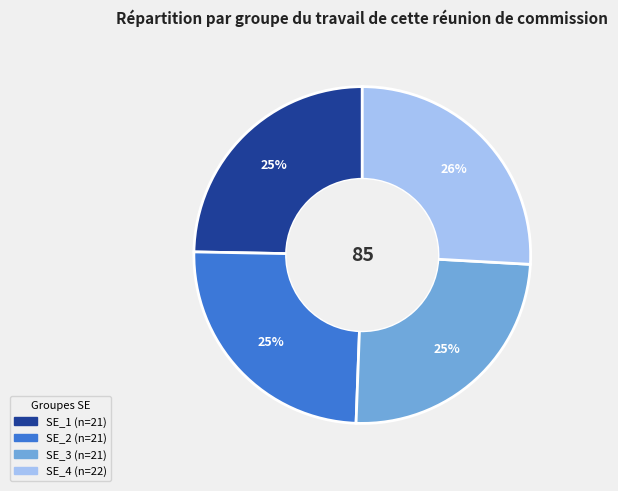

To the nearest percent, what portion does SE_3 represent?

25%